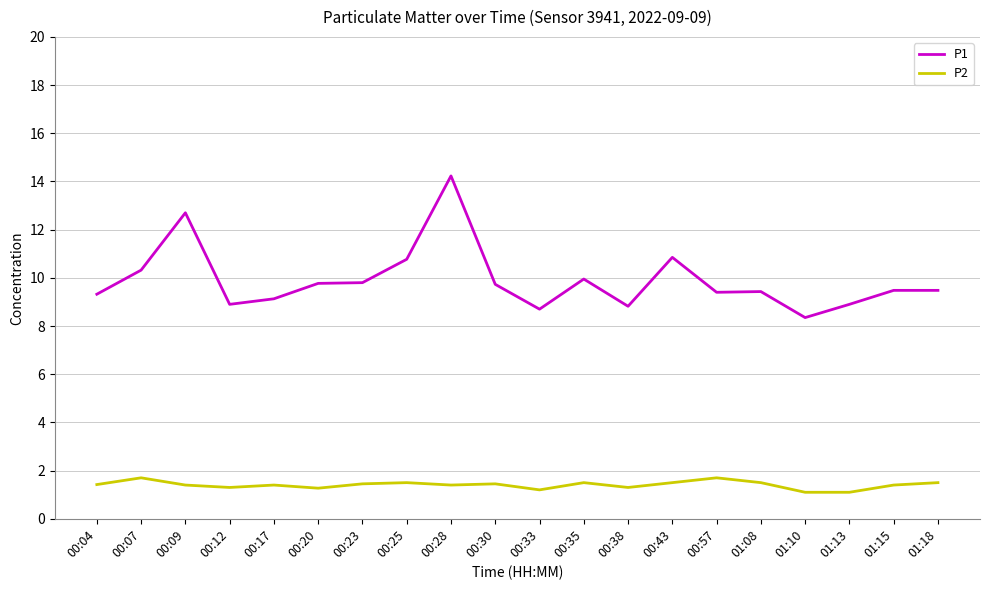

Rank the series by their maximum value, from highest to lowest.

P1, P2